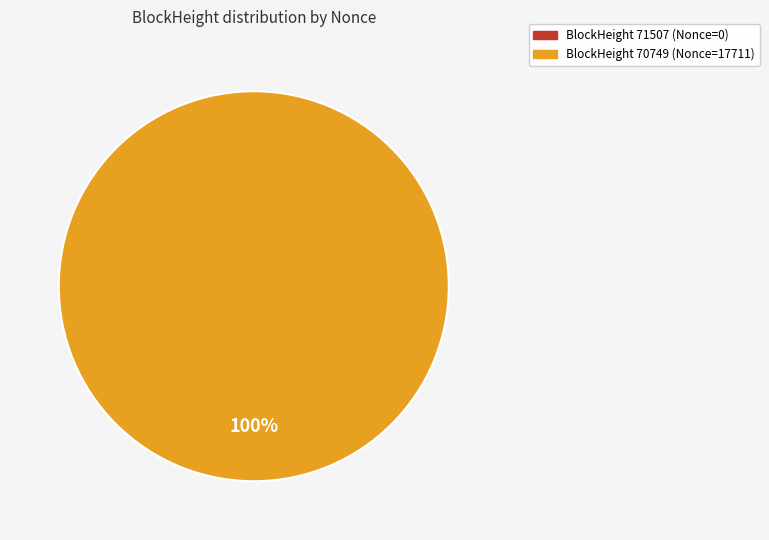

Which slice is the smallest?

71507